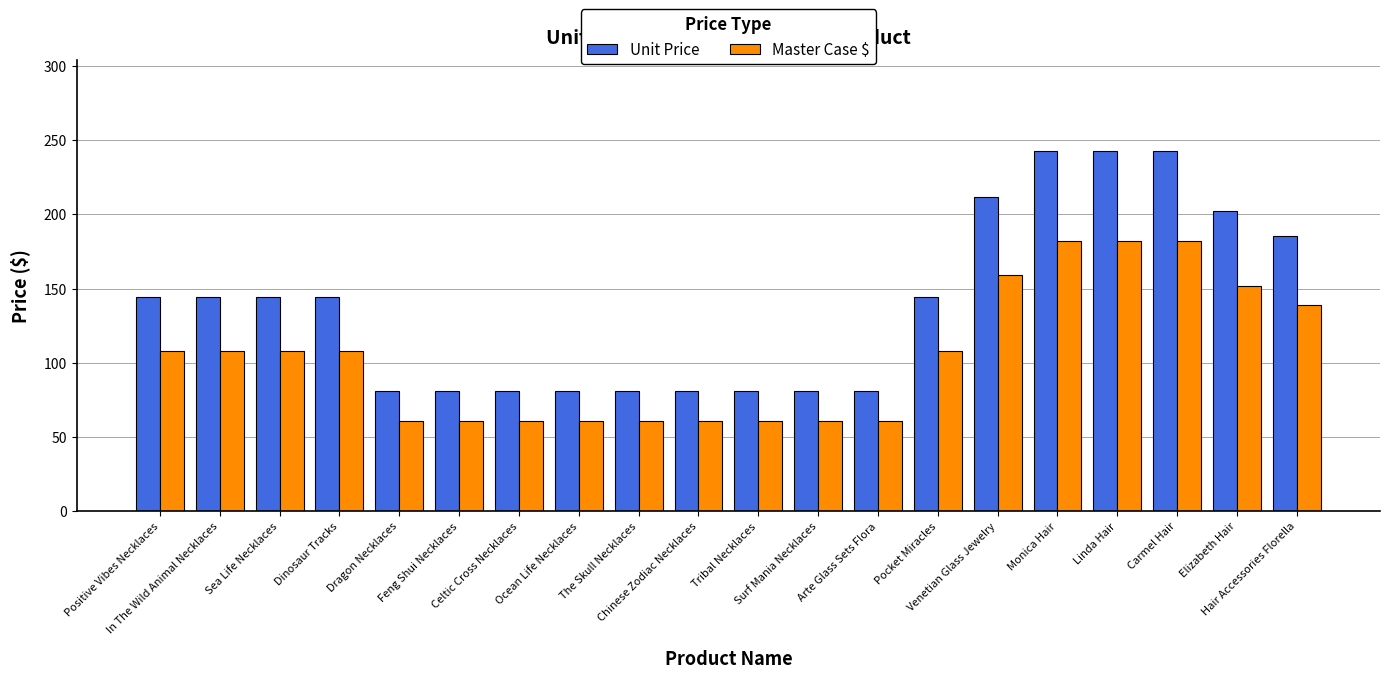

What position from the right is In The Wild Animal Necklaces?

19